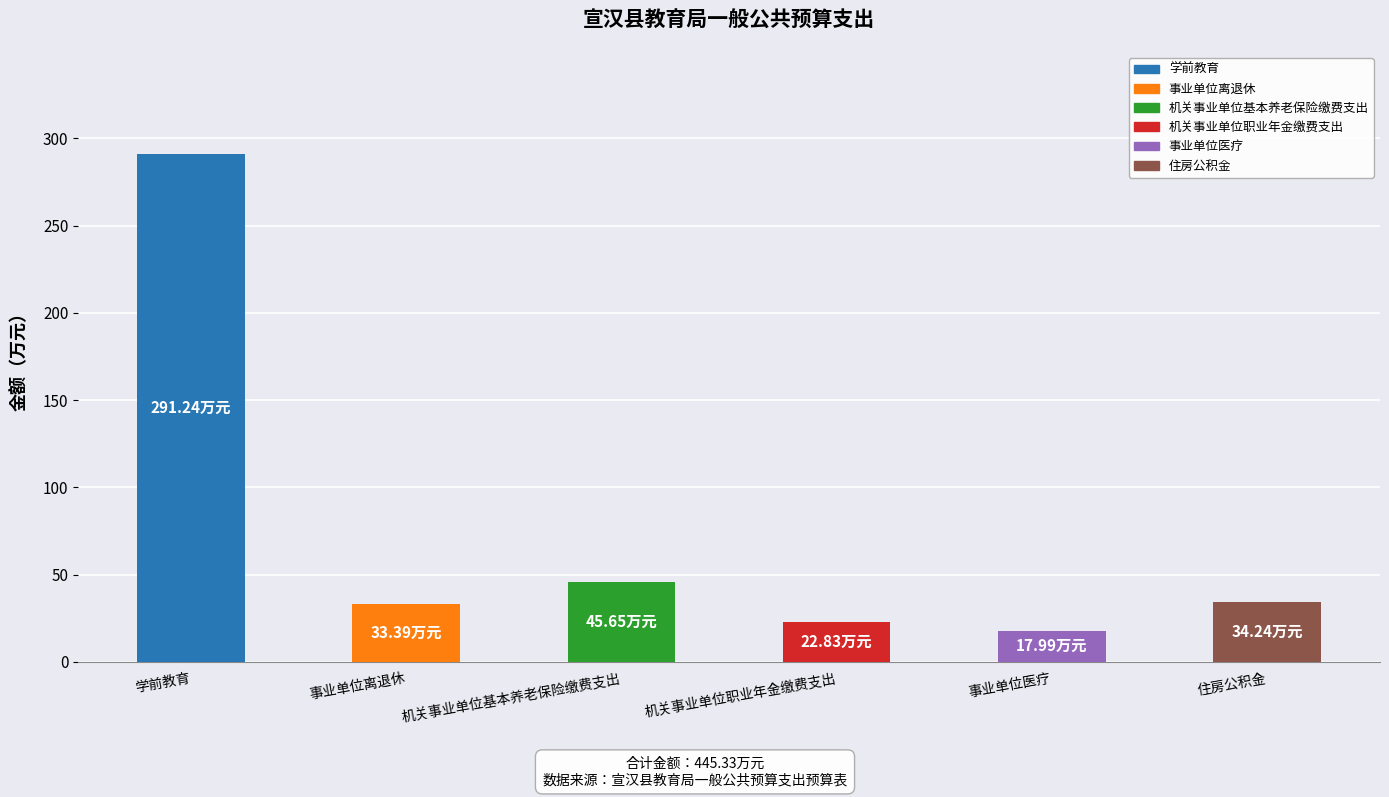

What is the greatest value displayed?

291.2